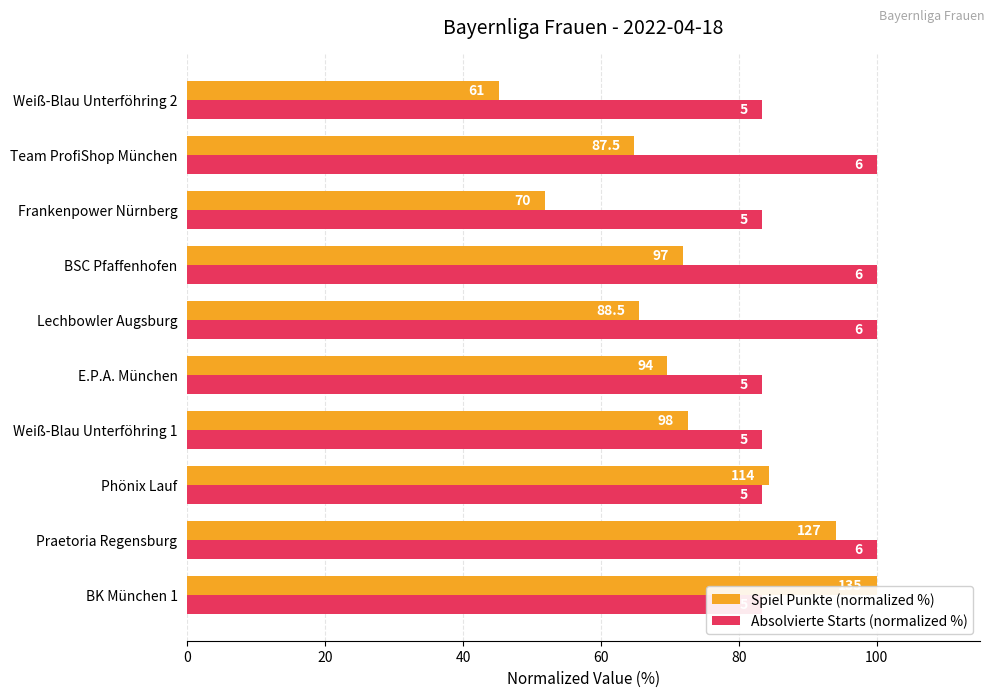

Reading left to right, what are all the values shown in this chart?

Spiel Punkte (normalized %): 100.0	94.1	84.4	72.6	69.6	65.6	71.9	51.9	64.8	45.2
Absolvierte Starts (normalized %): 83.3	100.0	83.3	83.3	83.3	100.0	100.0	83.3	100.0	83.3